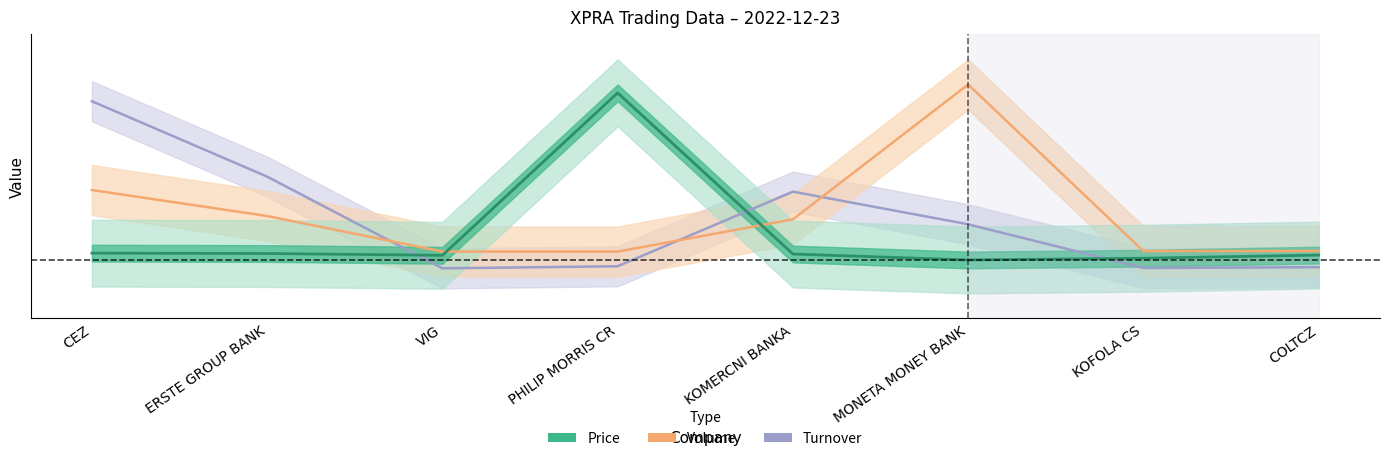

How many values in the Price series exceed 0?

7